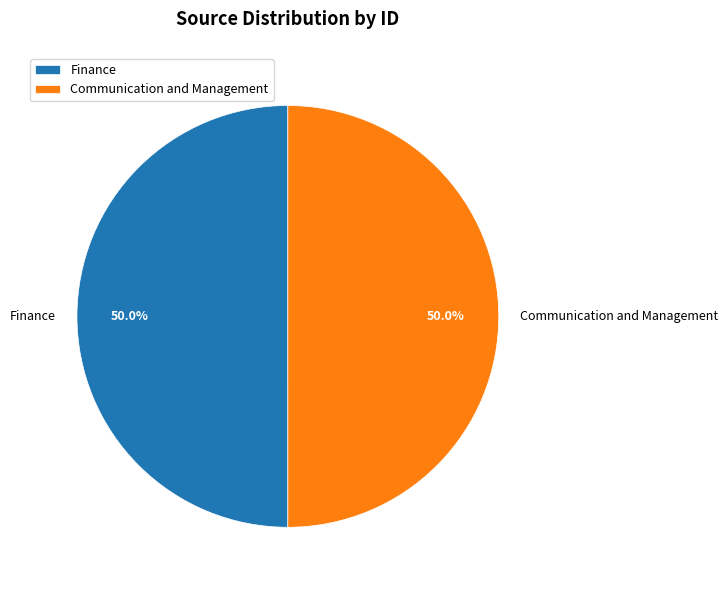

What is the ratio of the value at Communication and Management to the value at Finance?

1.0